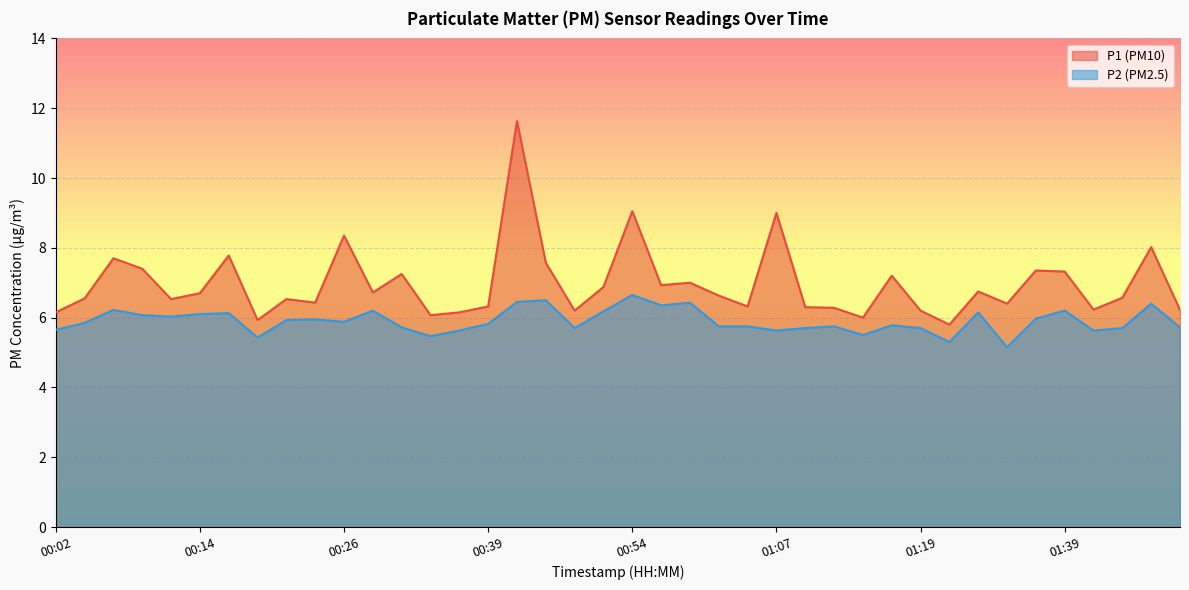

Which has a higher value, 01:49 or 01:12?

01:12